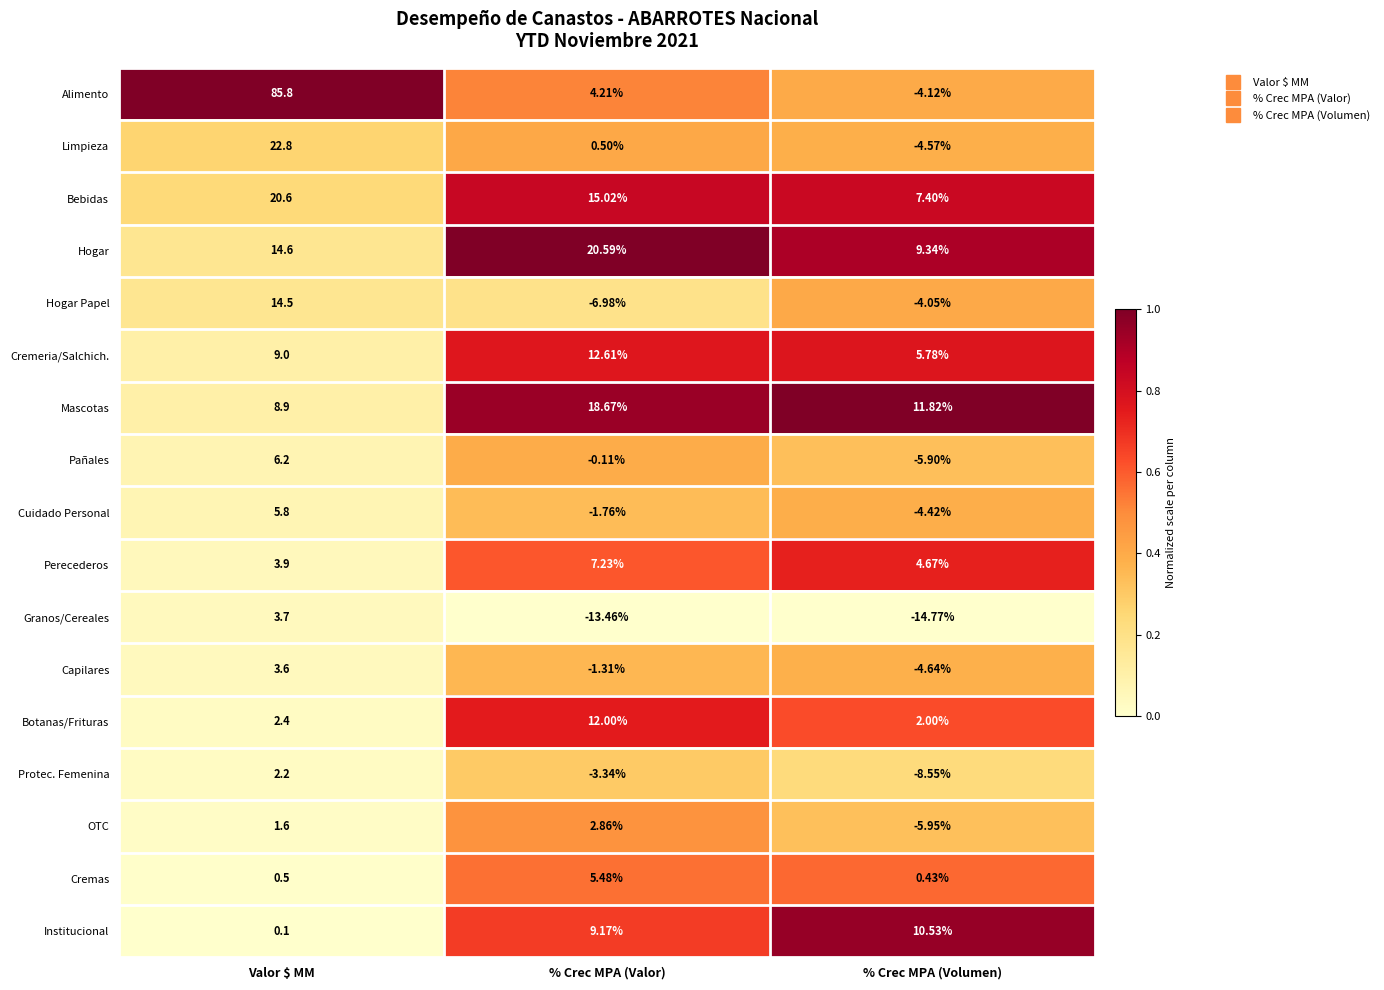

At which category is the sum across all series the highest?

Valor $ MM